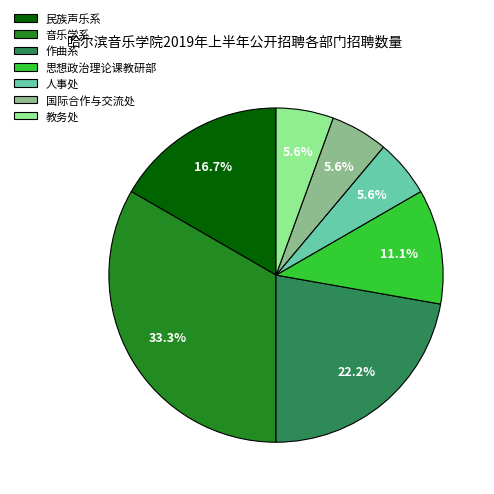

Approximately how many times larger is the value at 思想政治理论课教研部 compared to 国际合作与交流处?

2.0